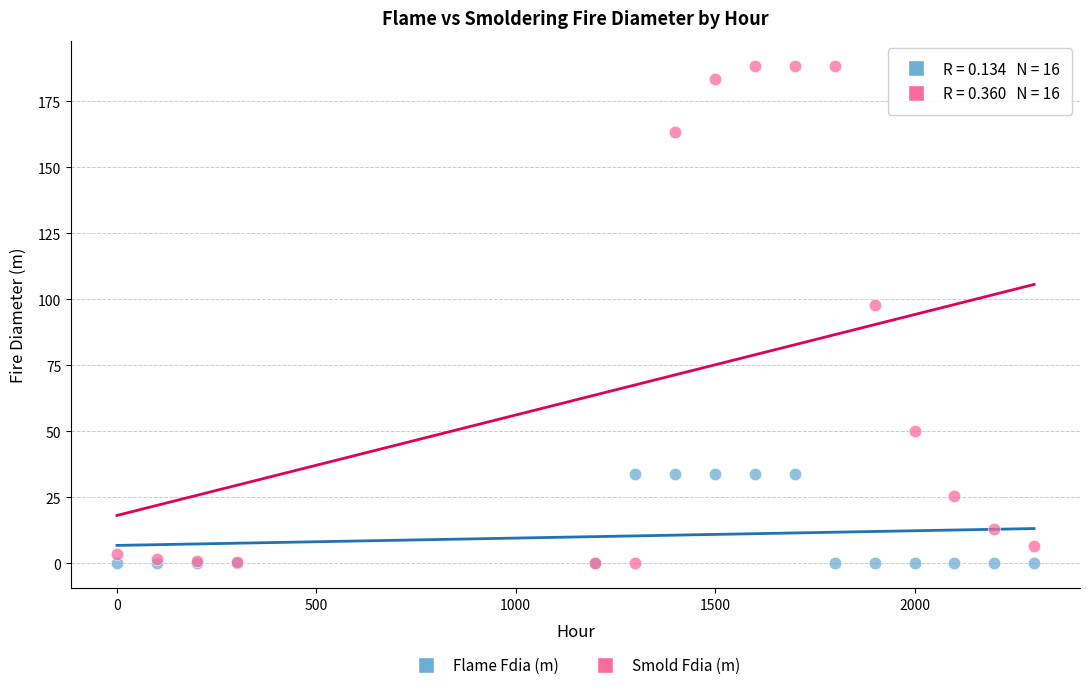

In the Smold Fdia (m) series, what Y value is closest to 94?

97.7